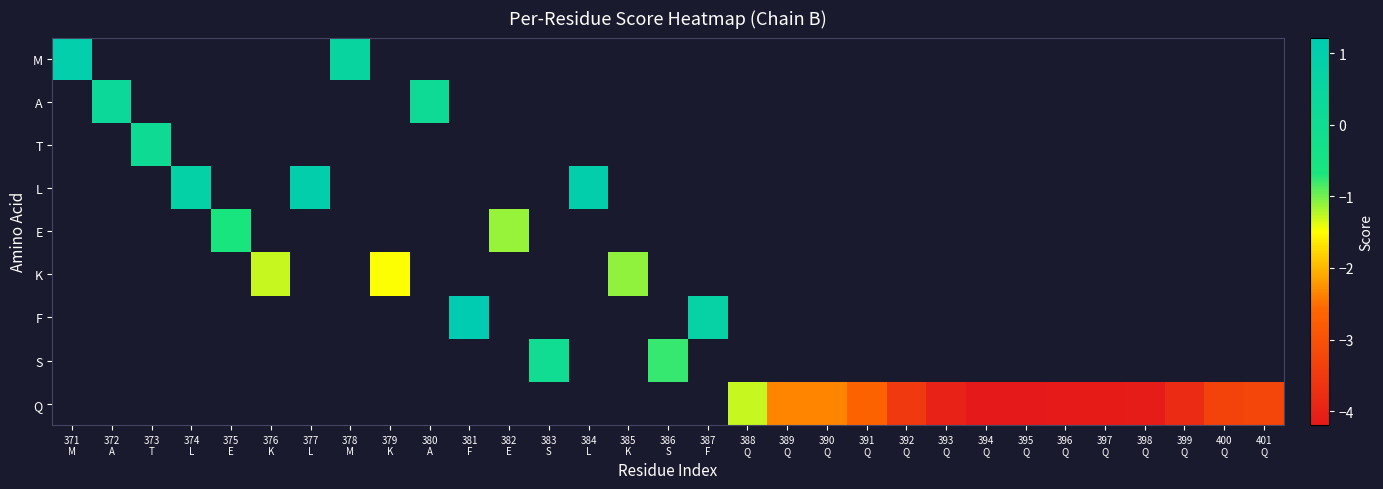

How many series are shown in this chart?

9